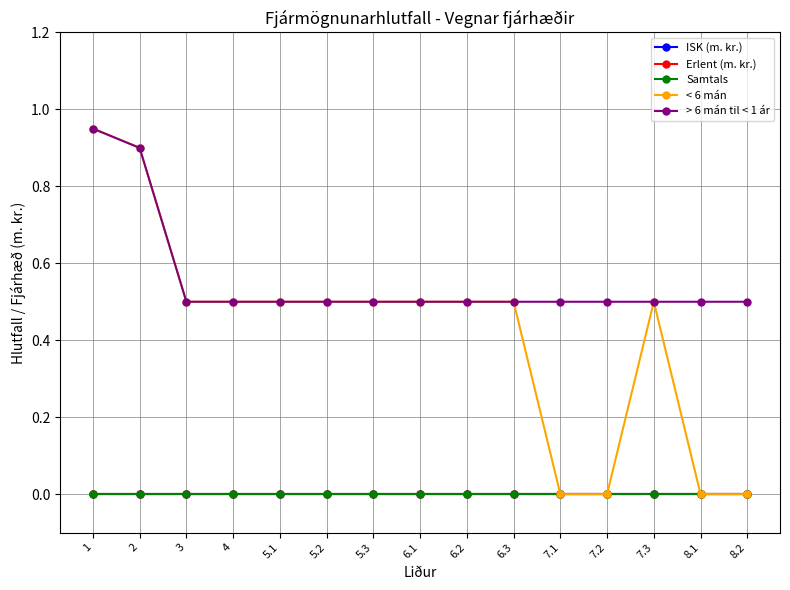

List the labels in order of Samtals value, smallest first.

1, 2, 3, 4, 5.1, 5.2, 5.3, 6.1, 6.2, 6.3, 7.1, 7.2, 7.3, 8.1, 8.2